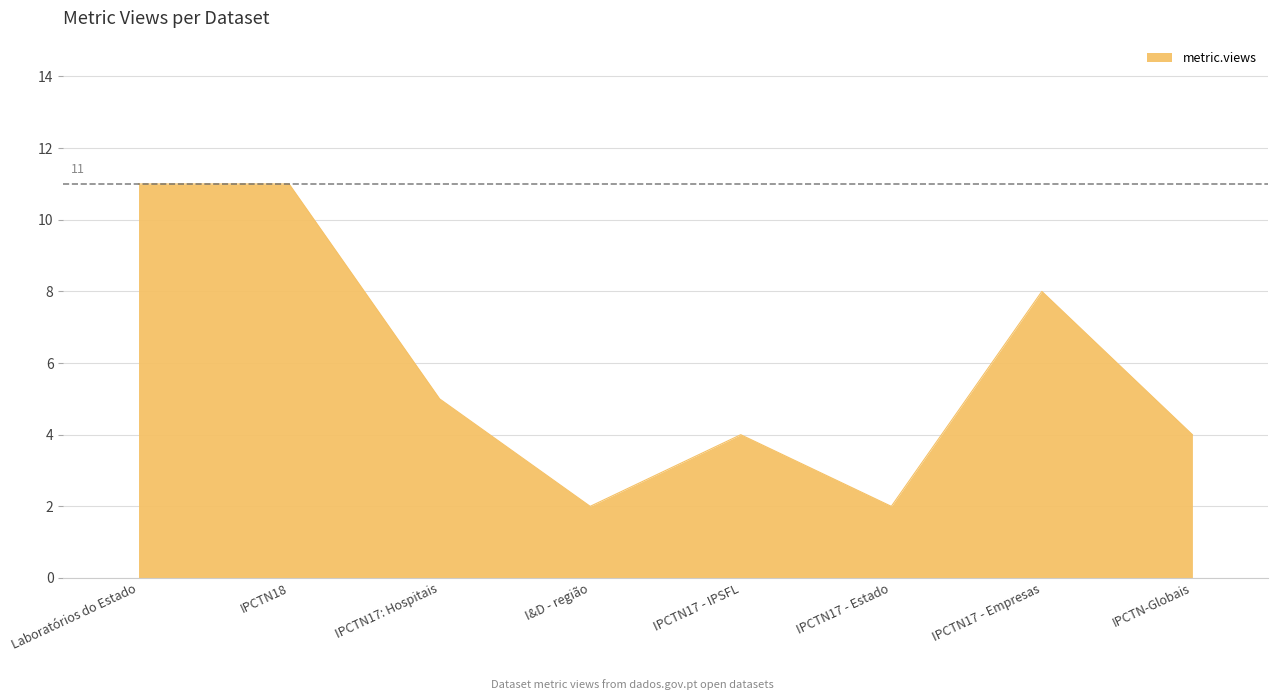

What is the sum of all values?

47